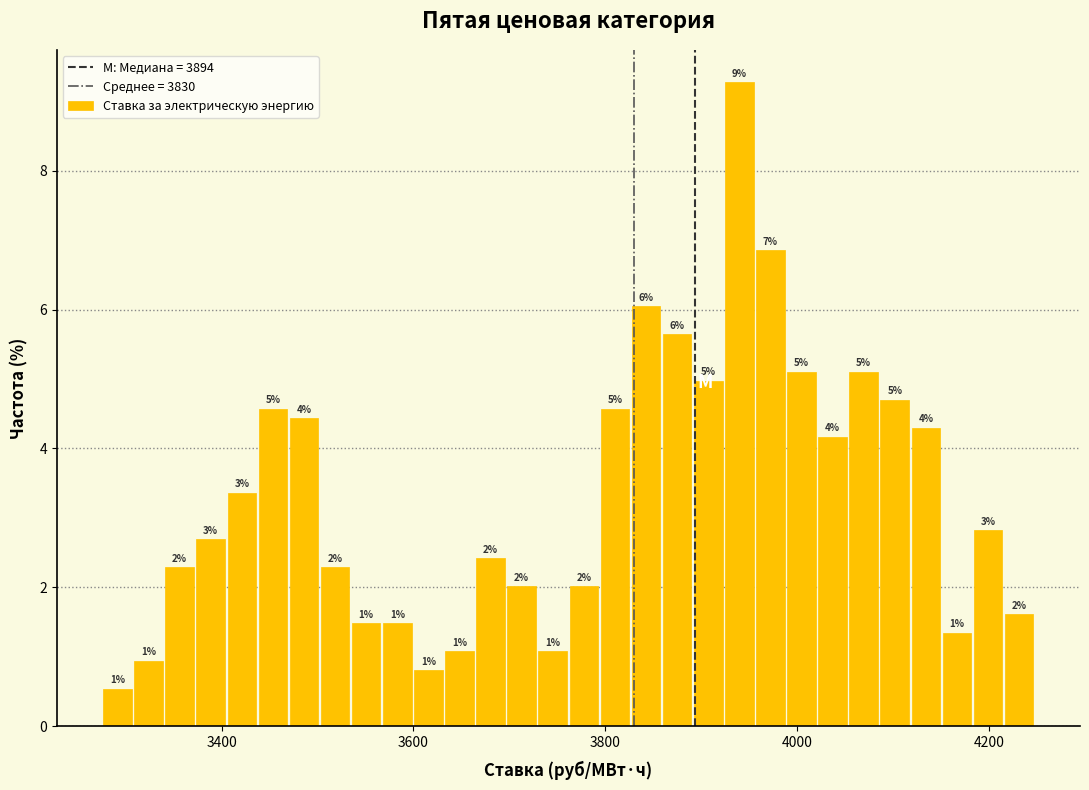

Read against the x-axis, roughly where is the centre of the tallest bar?

3940